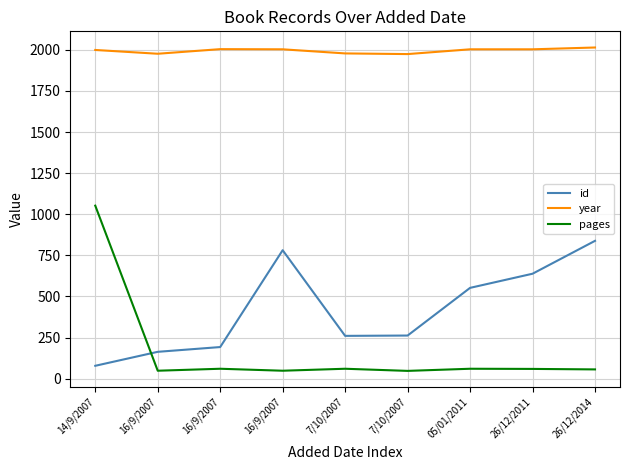

How many lines are shown in the chart?

3